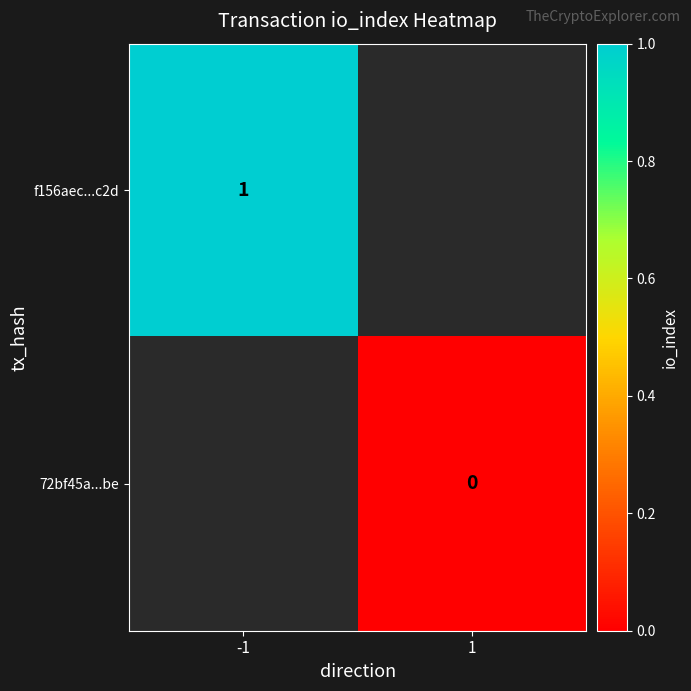

True or false: f156aec...c2d has a value of 1 at -1.

True